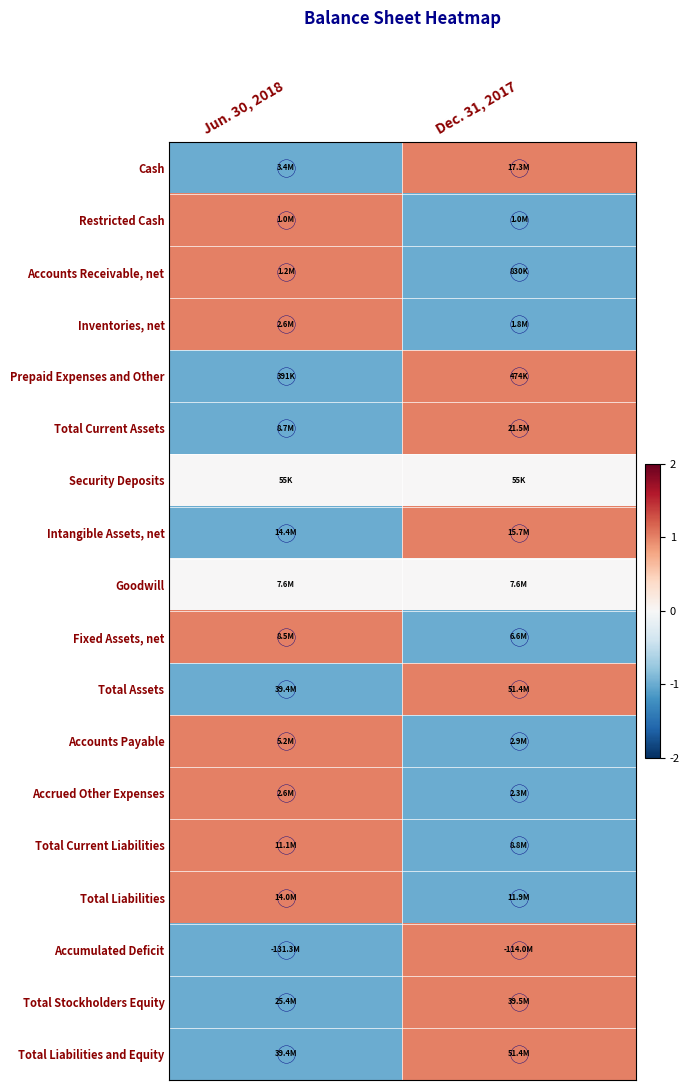

What is the smallest value displayed?

-1